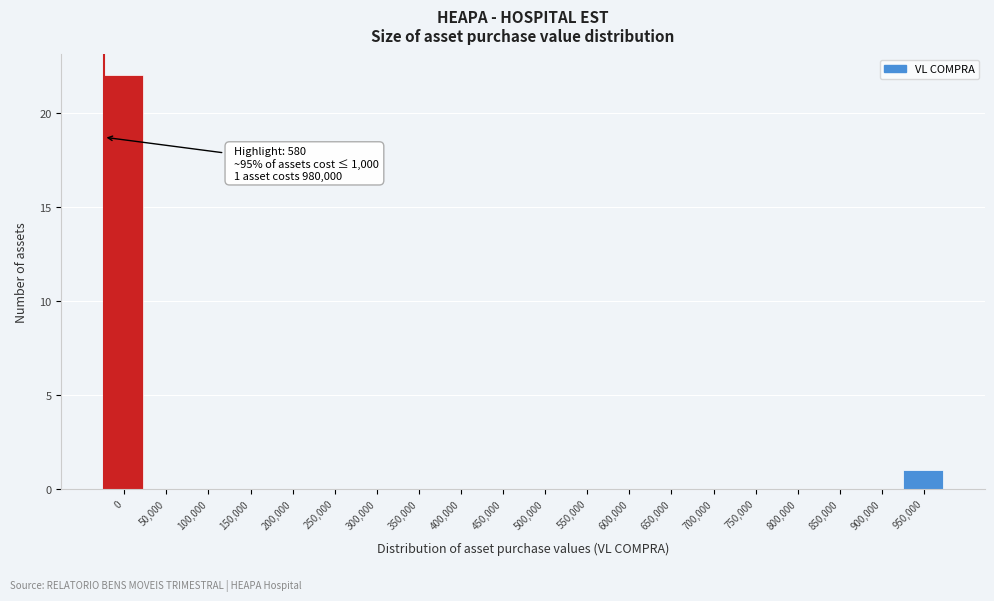

Reading left to right, what are all the values shown in this chart?

0=22	50,000=0	100,000=0	150,000=0	200,000=0	250,000=0	300,000=0	350,000=0	400,000=0	450,000=0	500,000=0	550,000=0	600,000=0	650,000=0	700,000=0	750,000=0	800,000=0	850,000=0	900,000=0	950,000=1